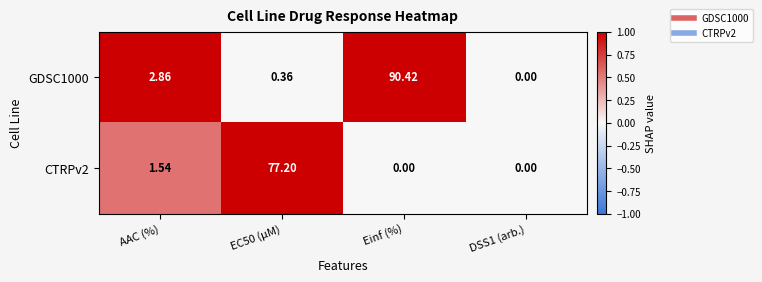

At which label does CTRPv2 first exceed 1?

AAC (%)